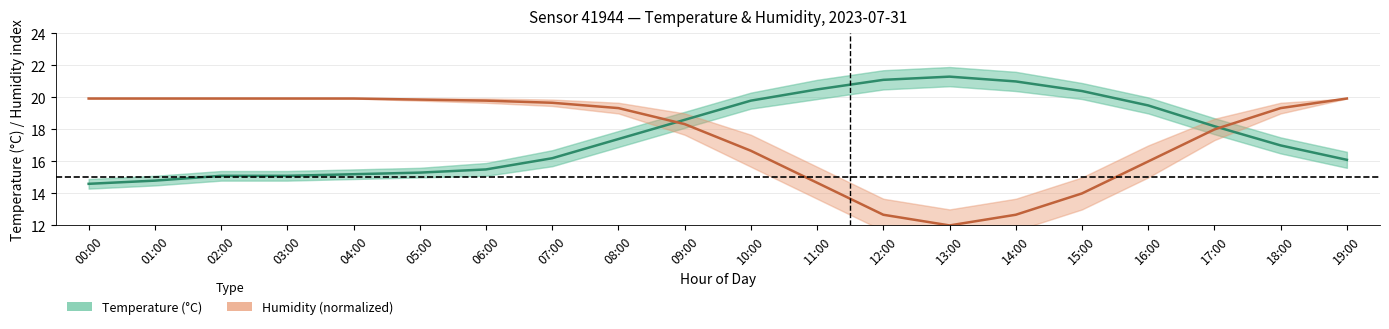

Is the value of Temperature at 08:00 greater than the value of Humidity at 19:00?

No